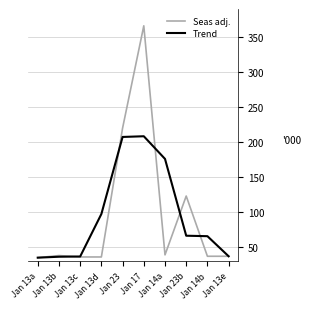

Where is Seas adj. nearest to the value 200?

Jan 23